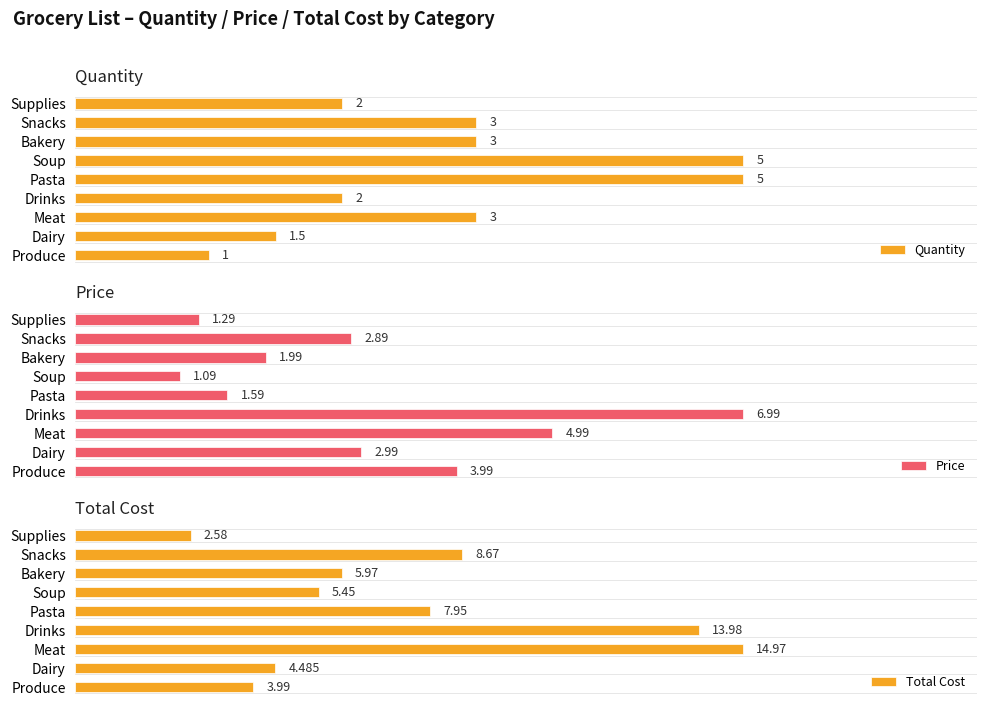

How many bars are there in each group?

3